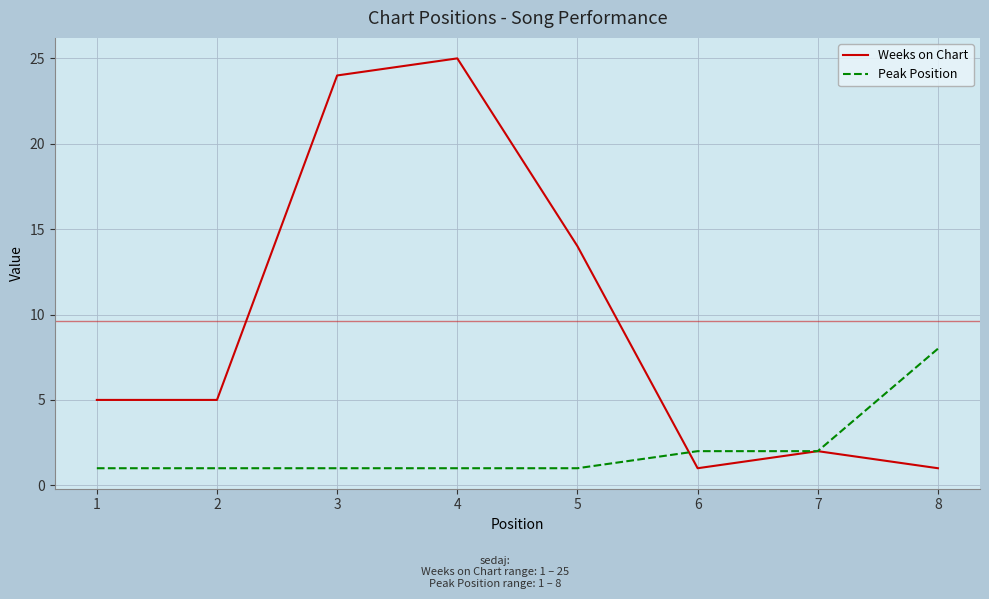

Is it true that Peak Position equals 2 at 7?

True